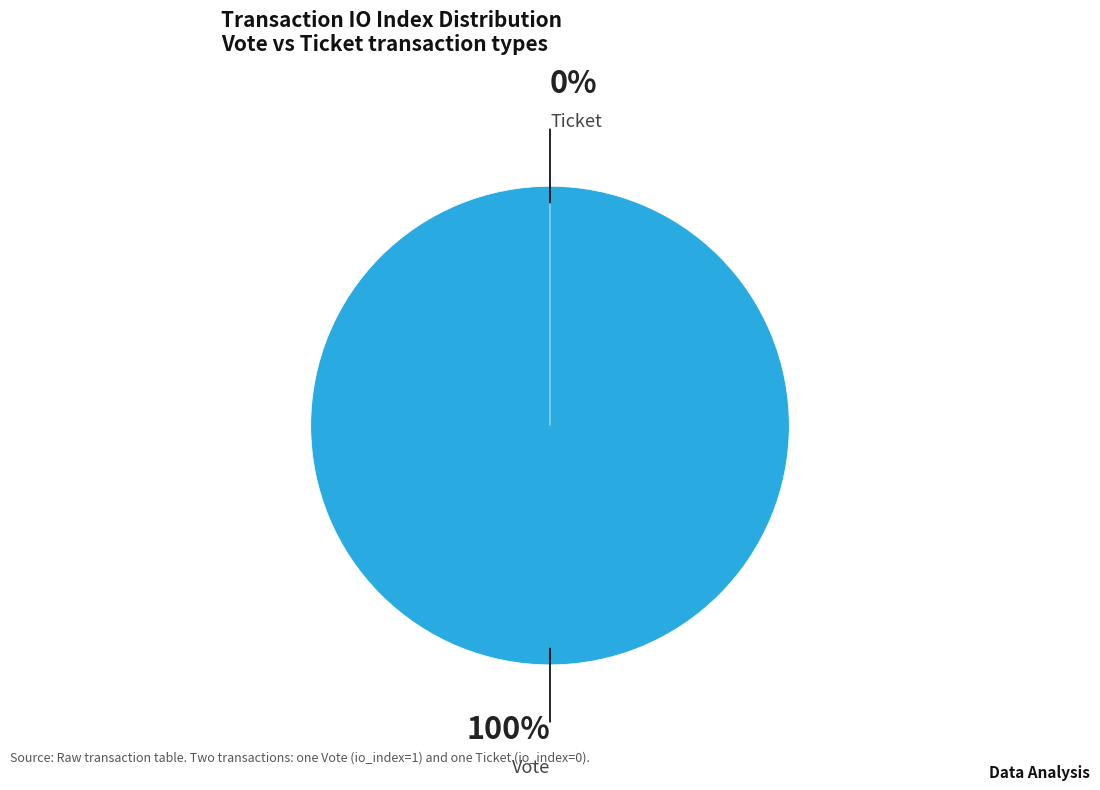

True or false: Ticket (io_index=0) accounts for 0% of the total.

True